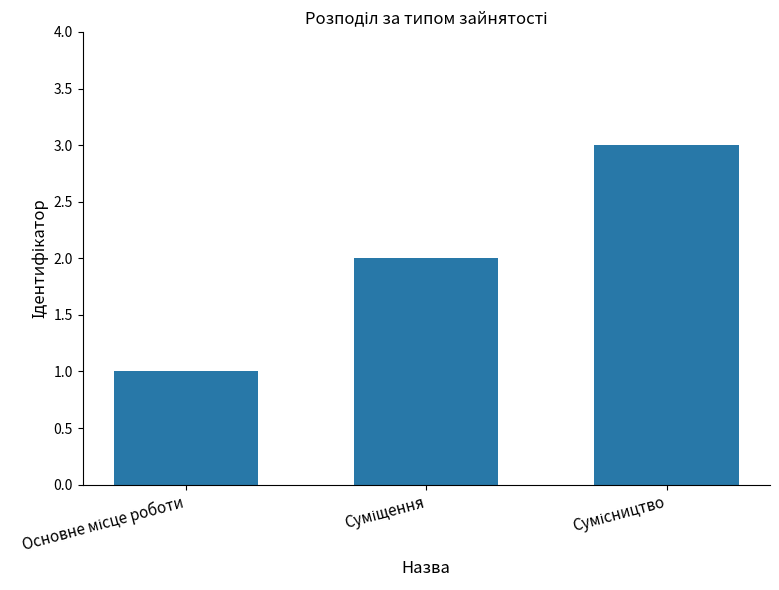

What is the greatest value displayed?

3